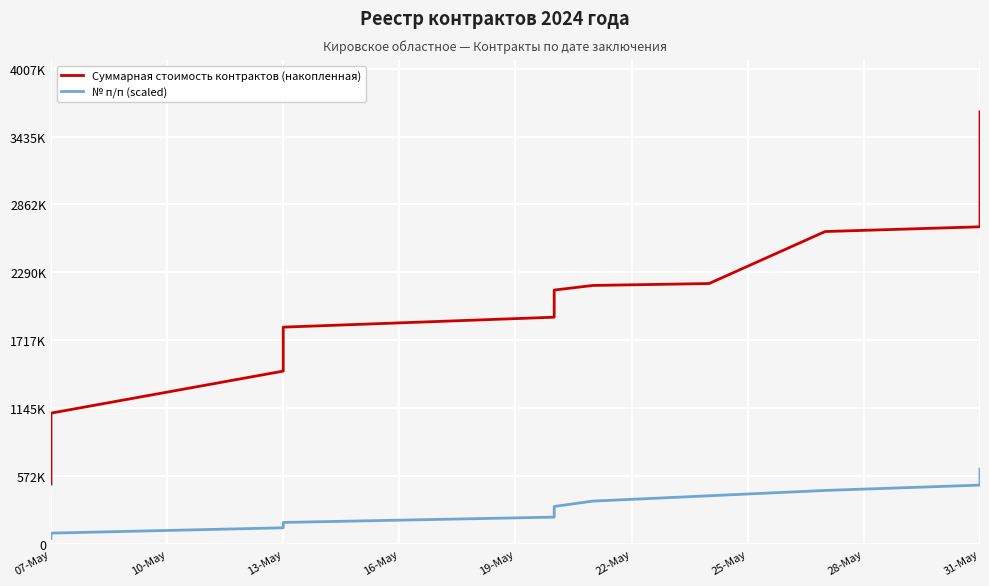

What is the spread (max minus min) of values at 07-May?

459000.0